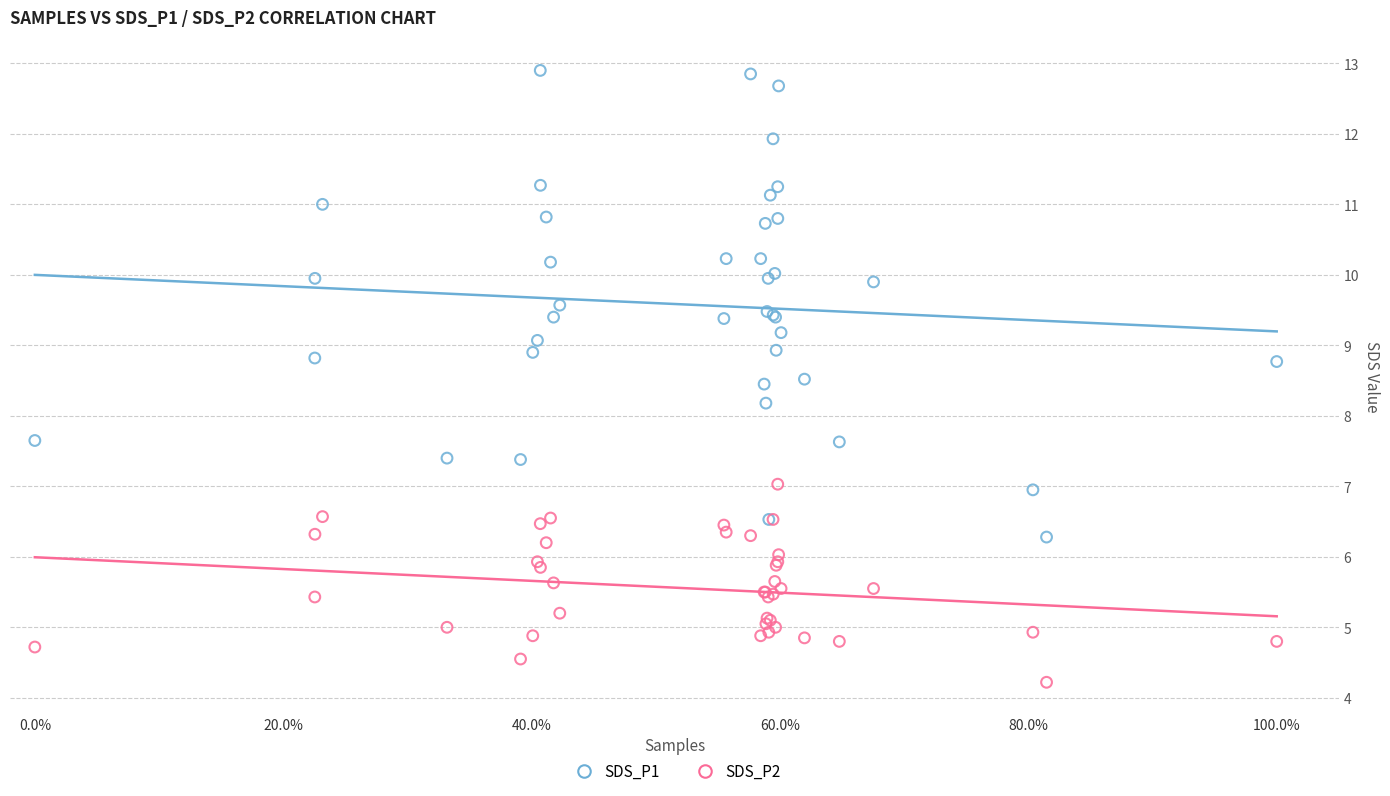

Which series reaches the minimum Y coordinate?

SDS_P2